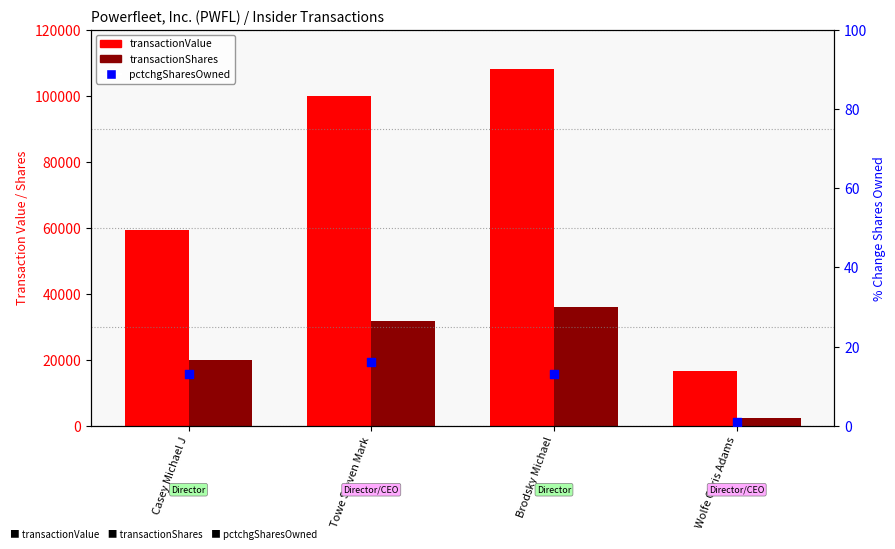

Which series contains the lowest Y value?

pctchgSharesOwned